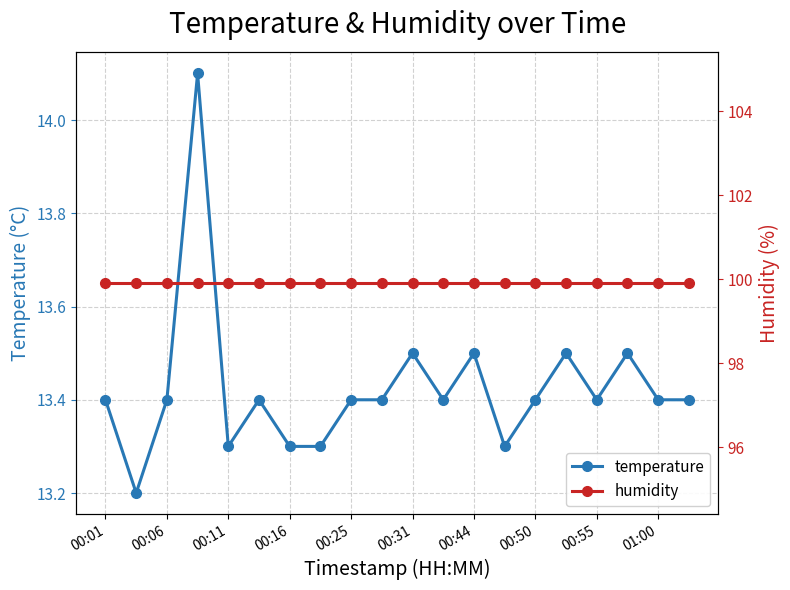

What is the maximum value for humidity?

99.9